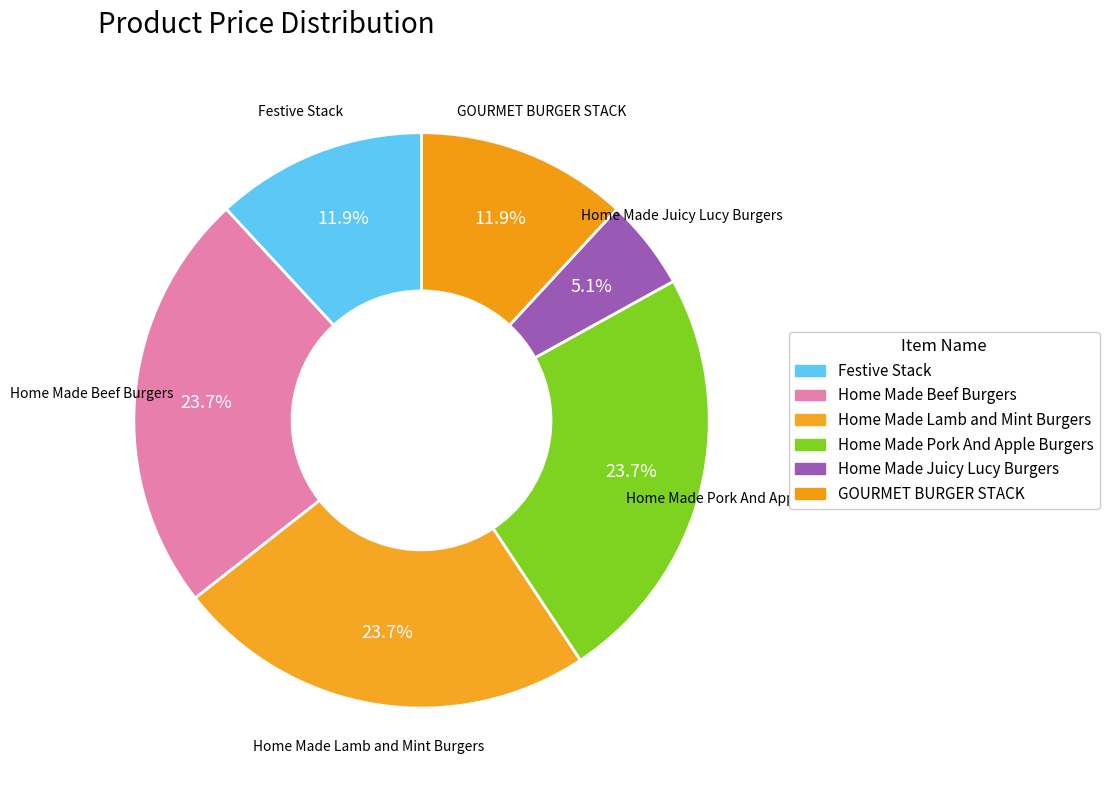

How many segments does this pie chart have?

6